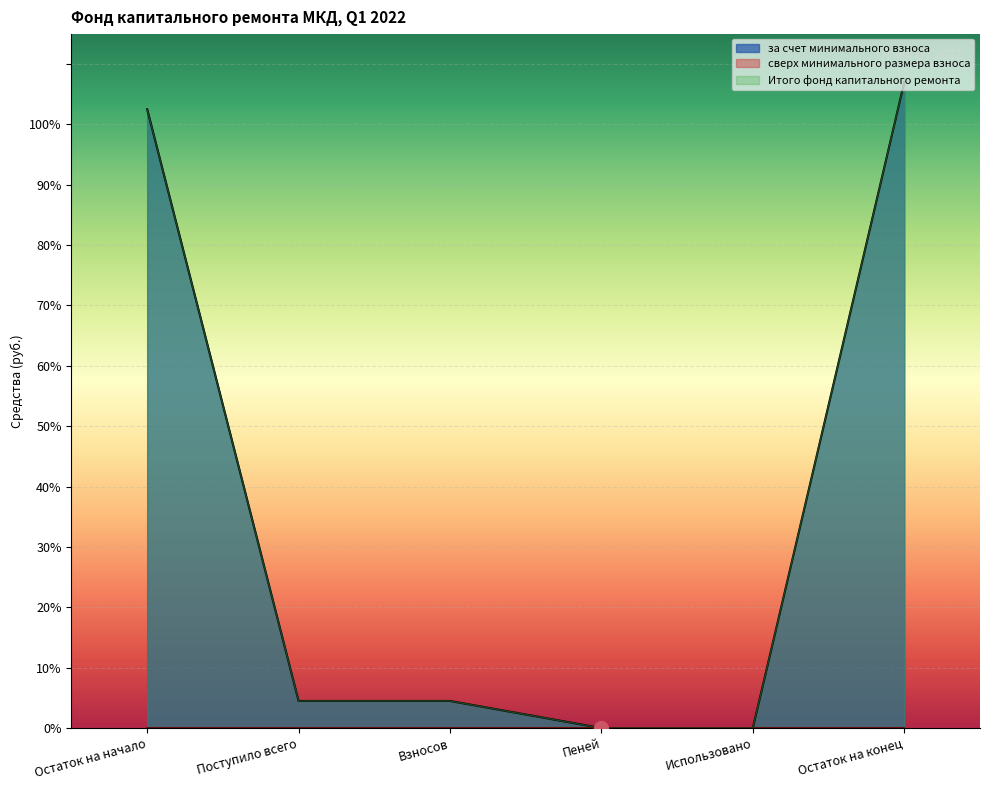

What is the difference between the maximum and minimum values in the Итого фонд капитального ремонта series?

107.0